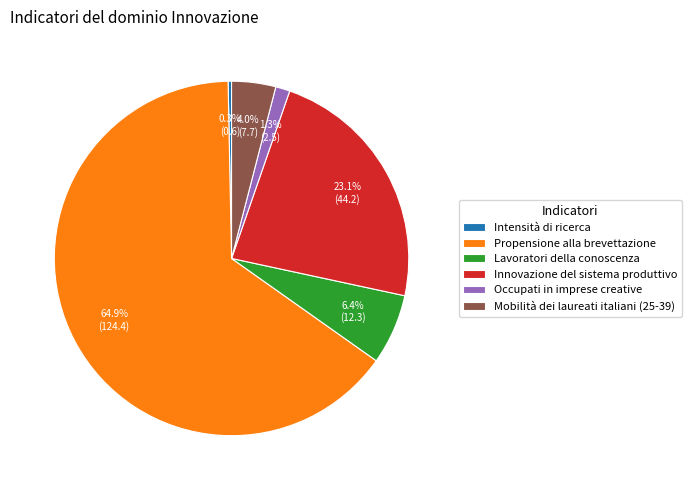

How many segments does this pie chart have?

6